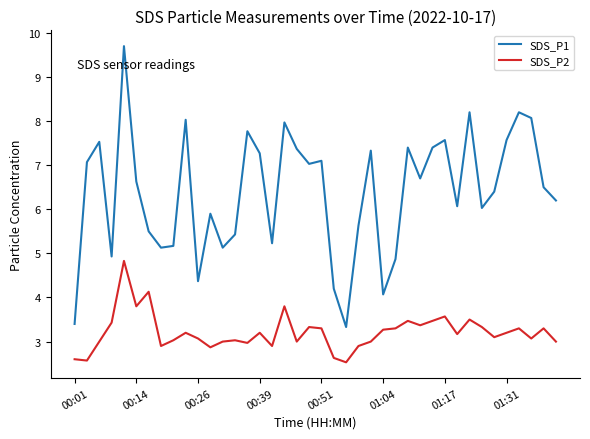

List the series in order of their peak value, lowest first.

SDS_P2, SDS_P1